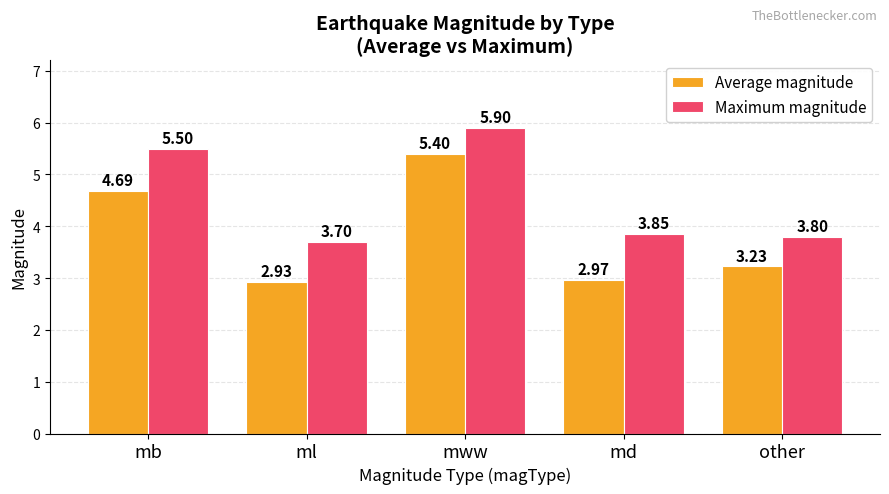

True or false: Maximum magnitude has a value of 6.3 at md.

False